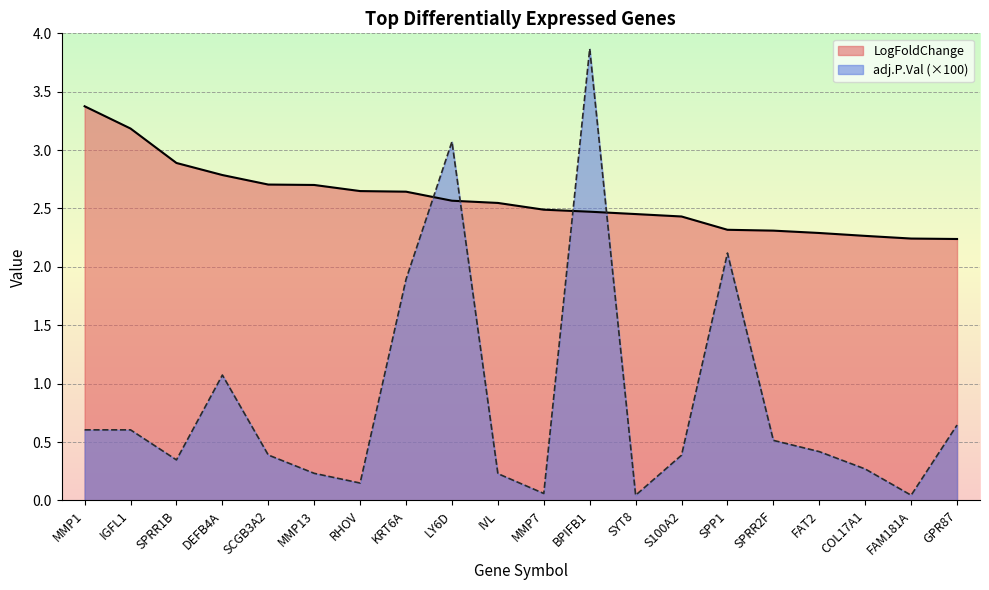

Where do LogFoldChange and adj.P.Val first cross each other?

KRT6A and LY6D